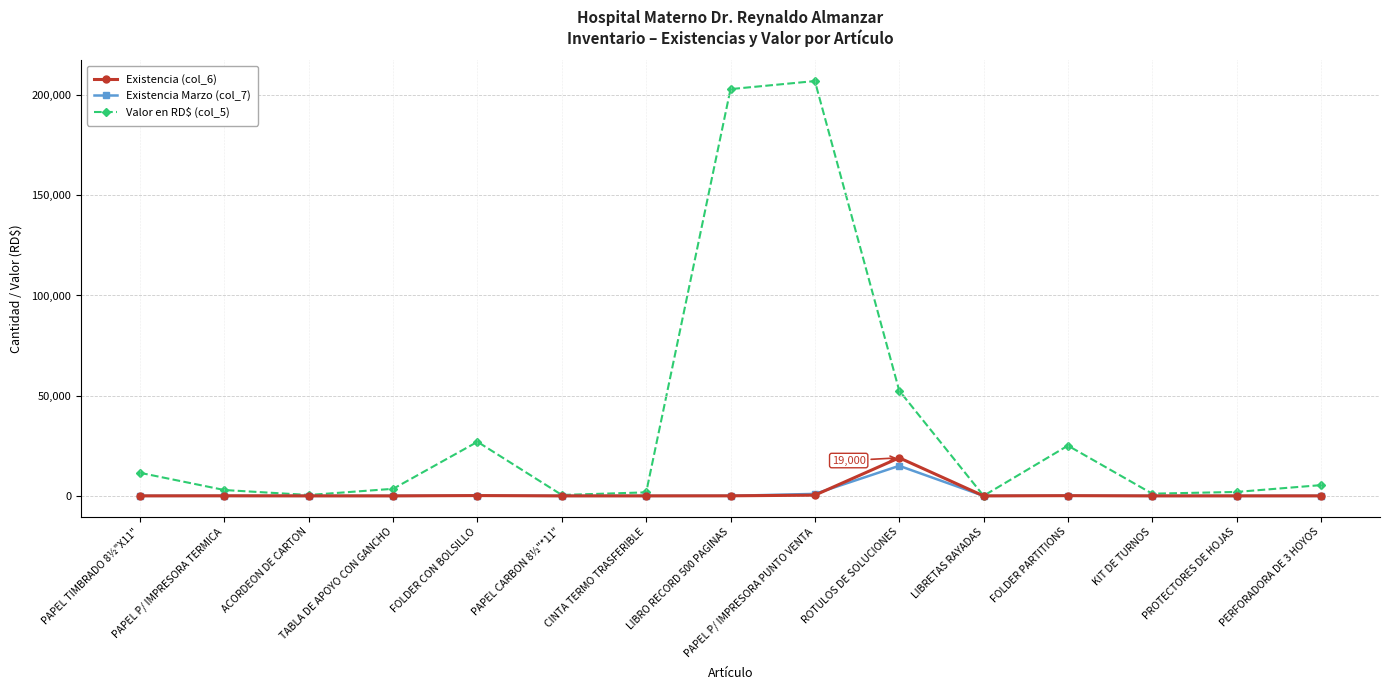

Where does the Existencia Marzo (col_7) series first go above 4?

PAPEL TIMBRADO 8½"X11"